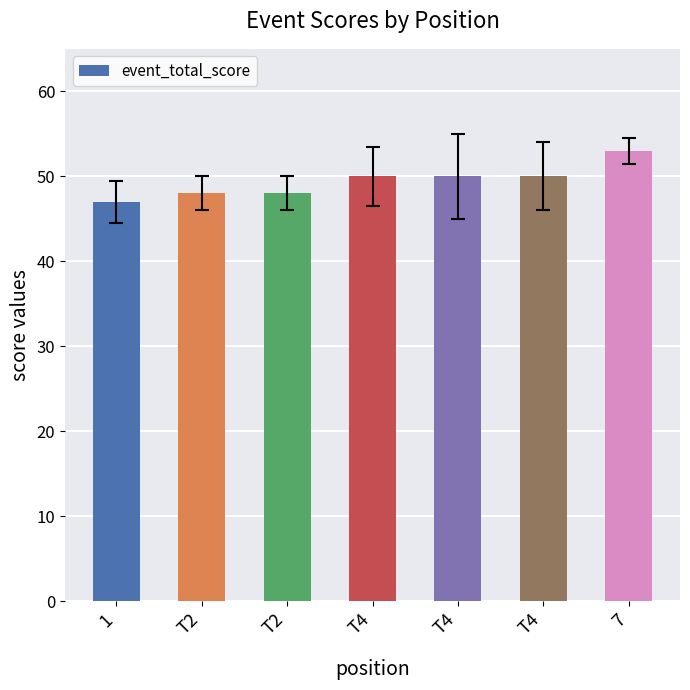

Are the bars horizontal?

No